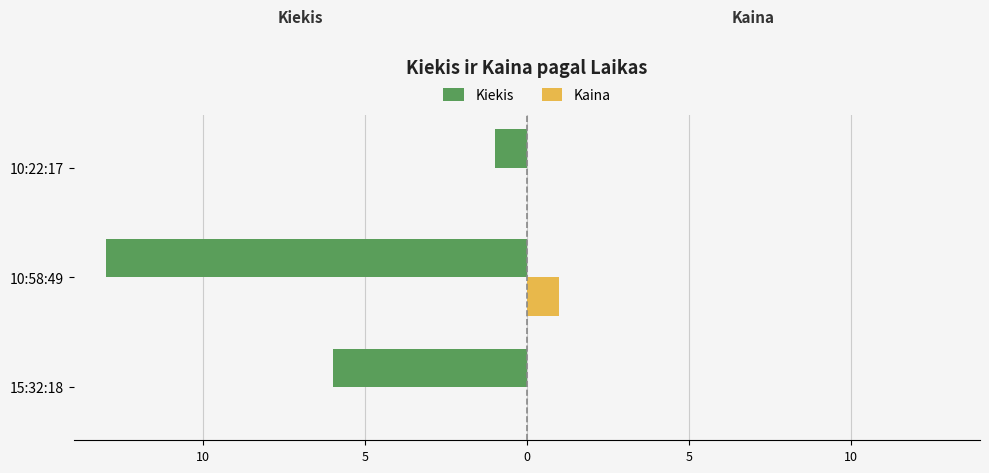

What are all the series names shown in the legend?

Kiekis, Kaina